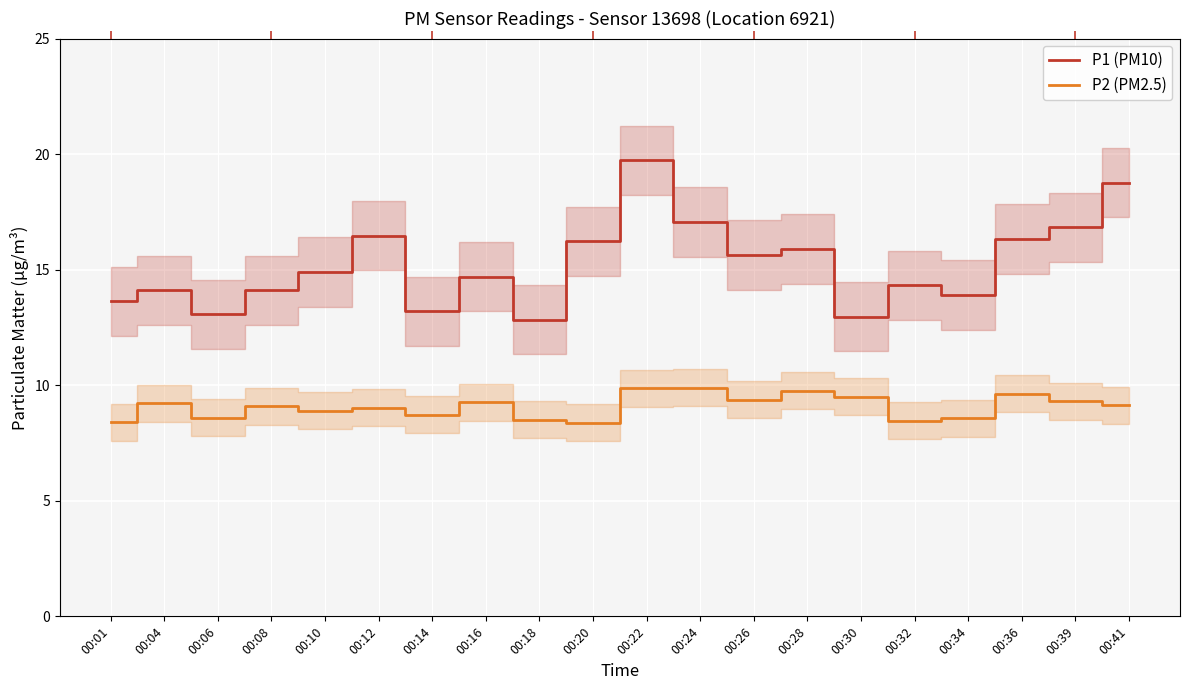

In P2 (PM2.5), how many points are higher than both neighbors (excluding endpoints)?

7